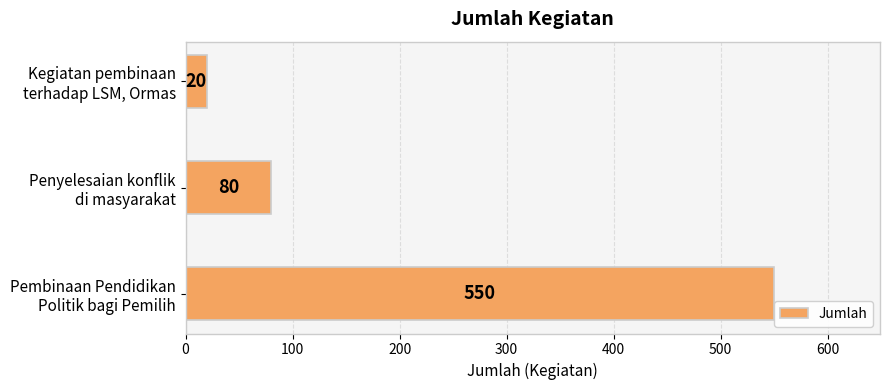

What is the value of the 3rd bar from the top?

550